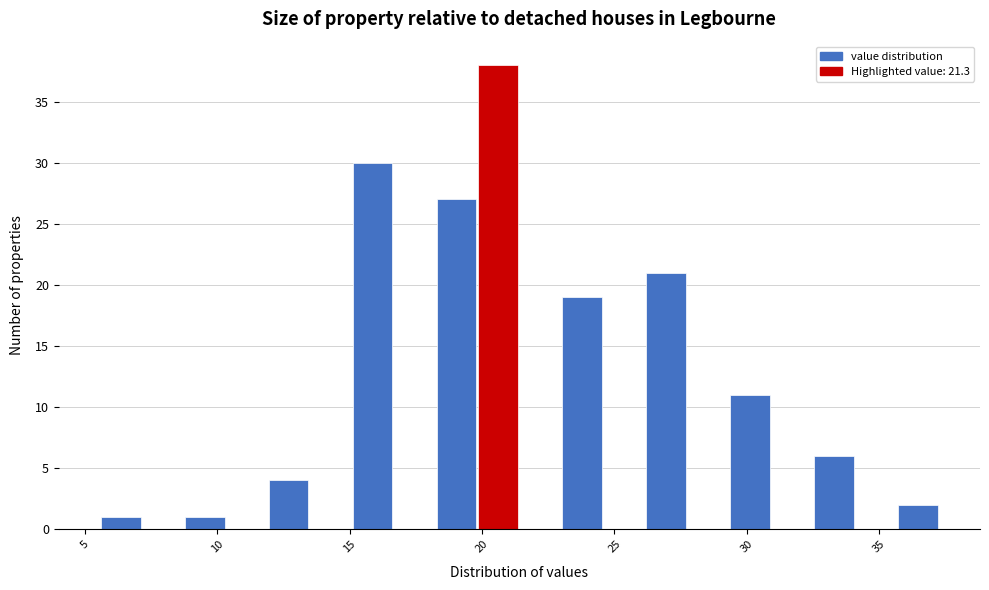

Read against the x-axis, roughly where is the centre of the tallest bar?

20.5